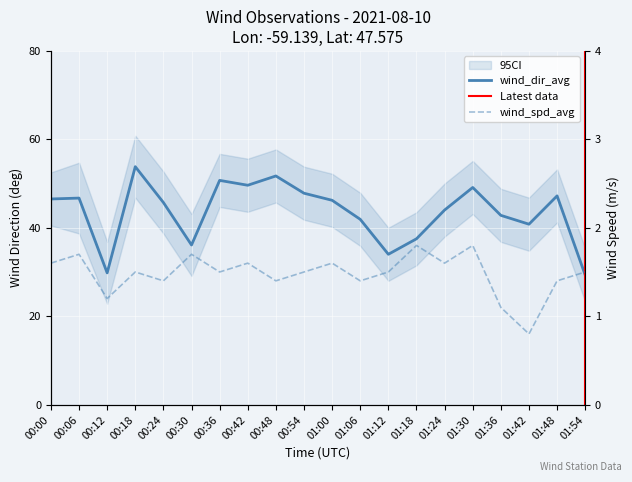

What is the sum of all wind_dir_avg values?

871.2